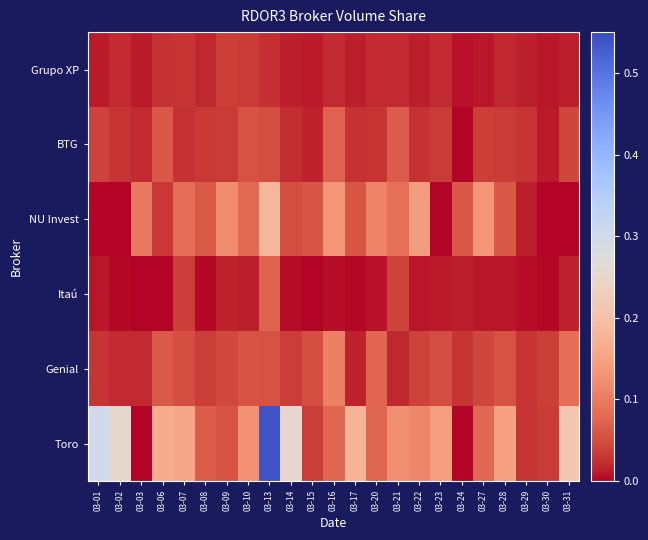

Which series changed the most between 03-24 and 03-28?

Toro